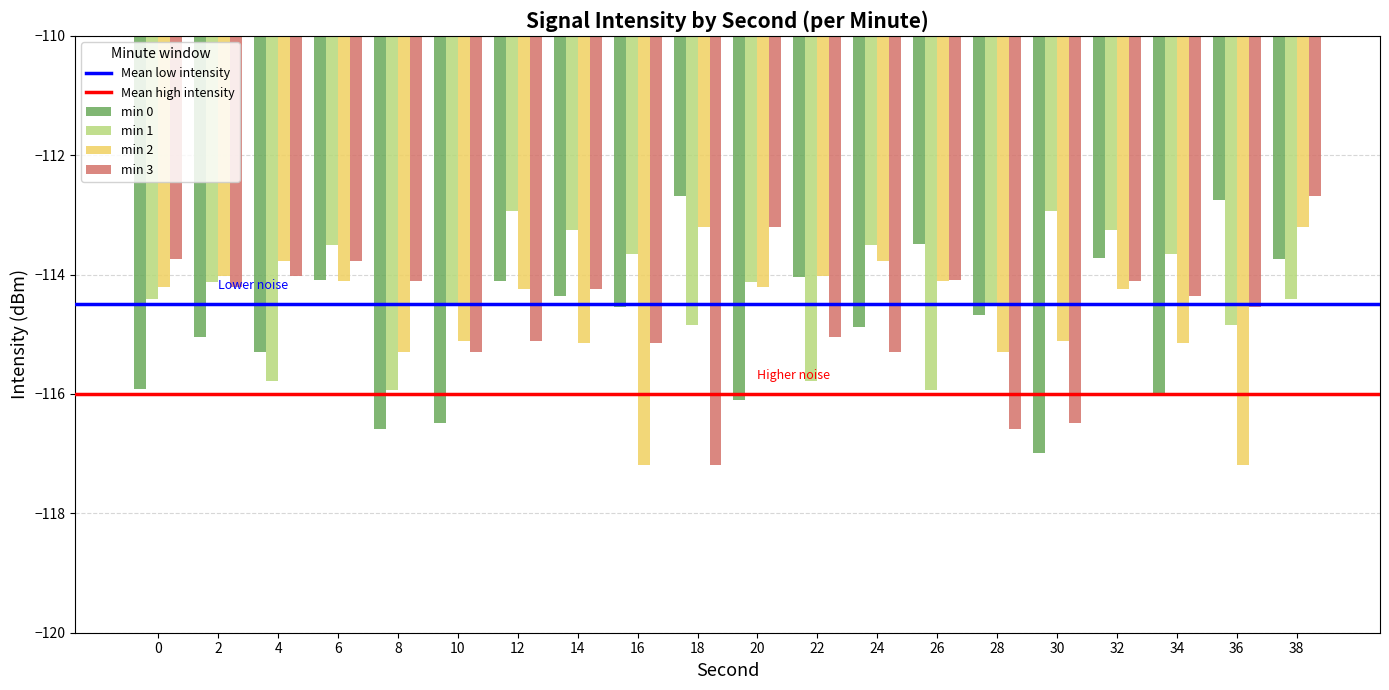

At how many categories does at least one series exceed -113?

5